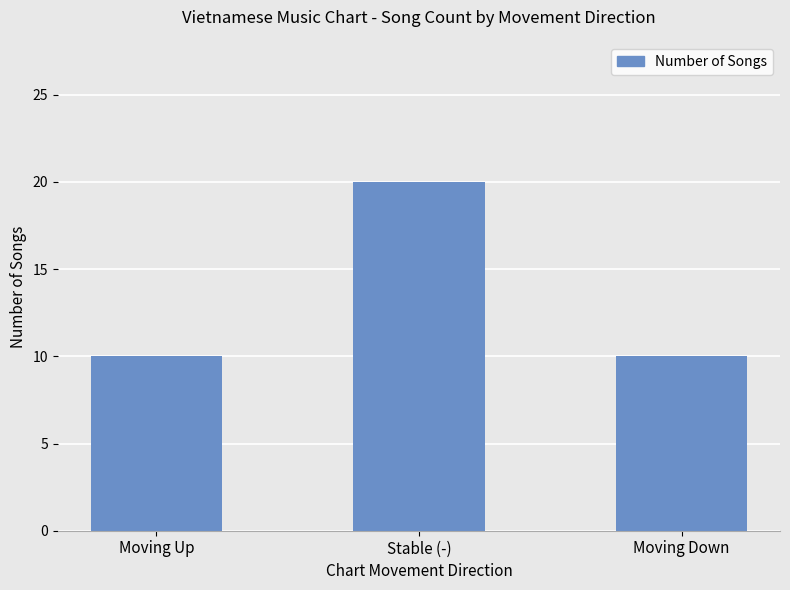

How many categories are shown in the chart?

3